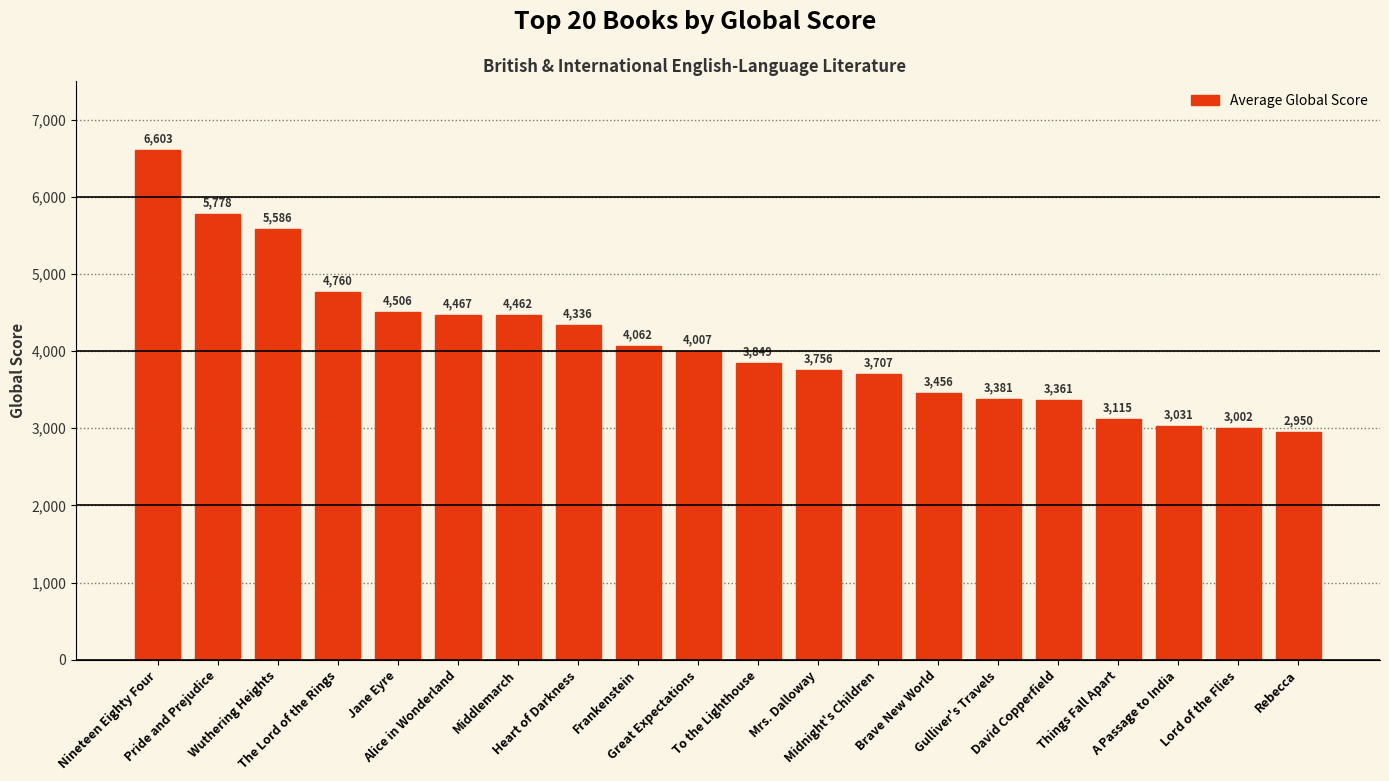

What is the difference between the second highest and minimum values?

2828